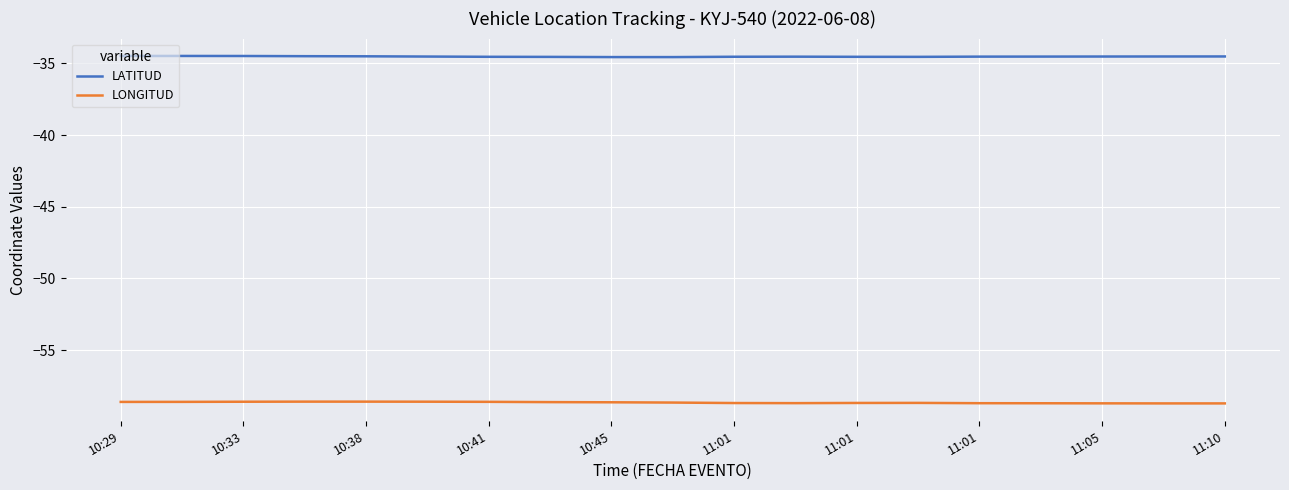

True or false: LATITUD and LONGITUD intersect in this chart.

False